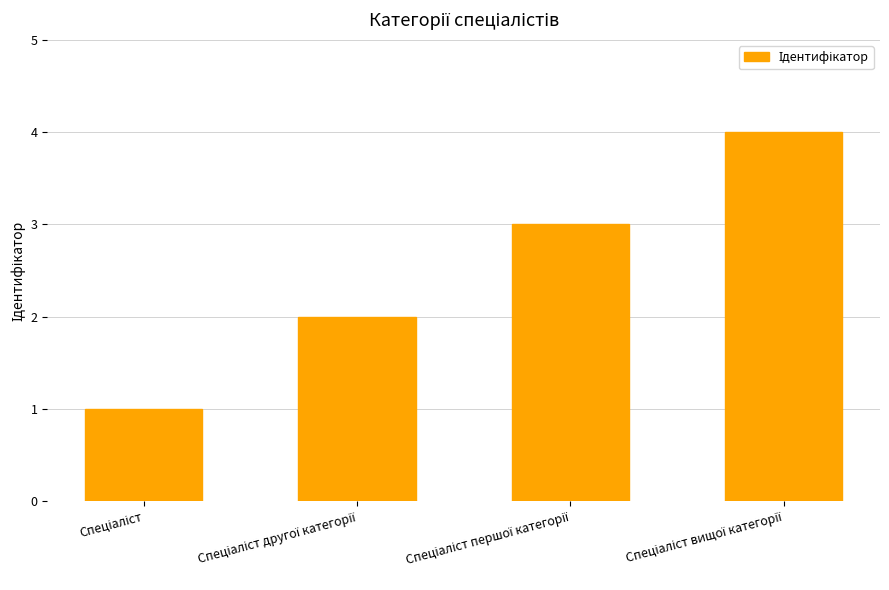

What is the sum of all values?

10